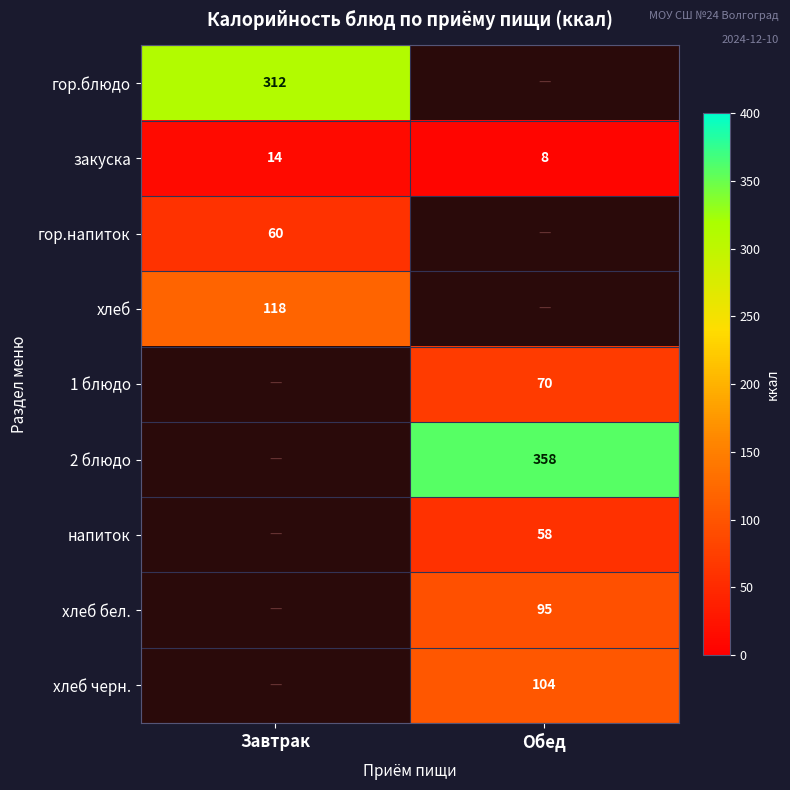

At how many categories does at least one series exceed 210?

2